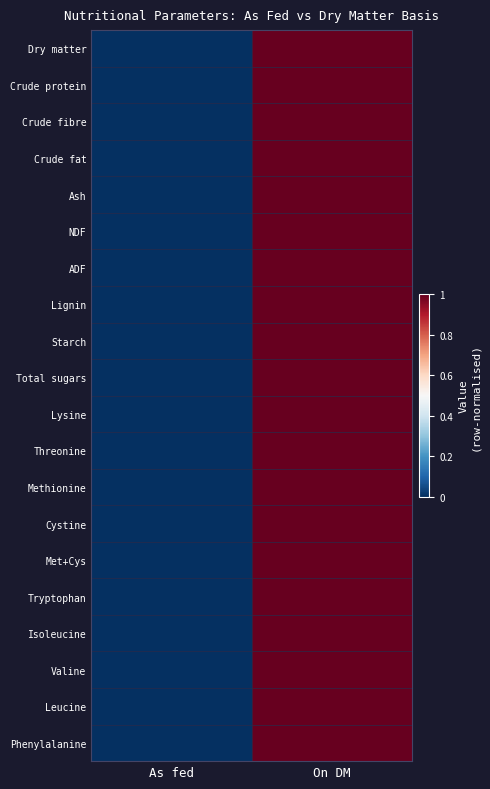

Between As fed and On DM, which series saw the biggest shift?

Dry matter